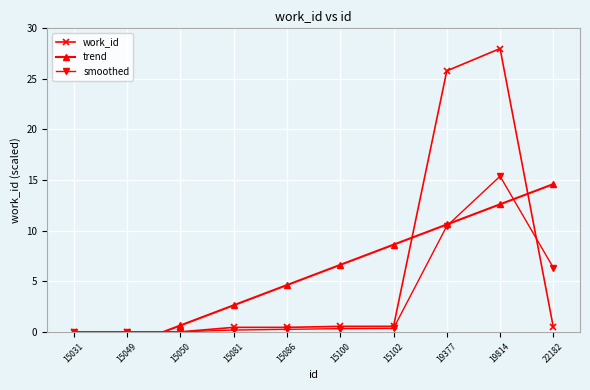

Is the value of smoothed at 15086 greater than the value of trend at 15102?

No